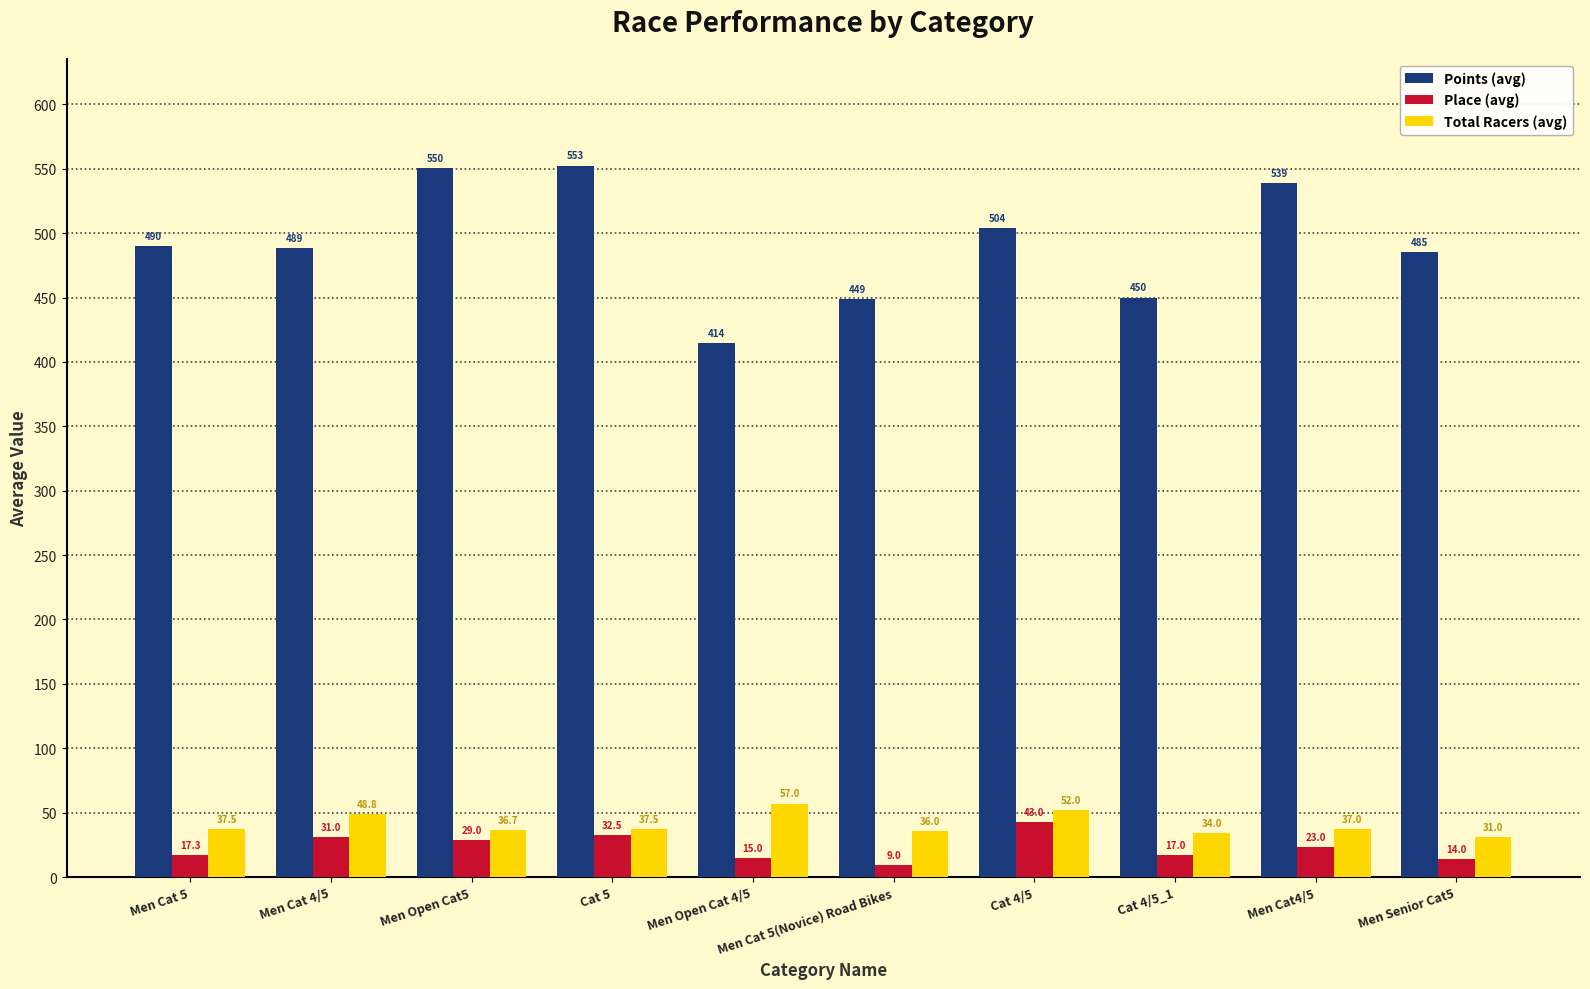

Are the bars horizontal?

No